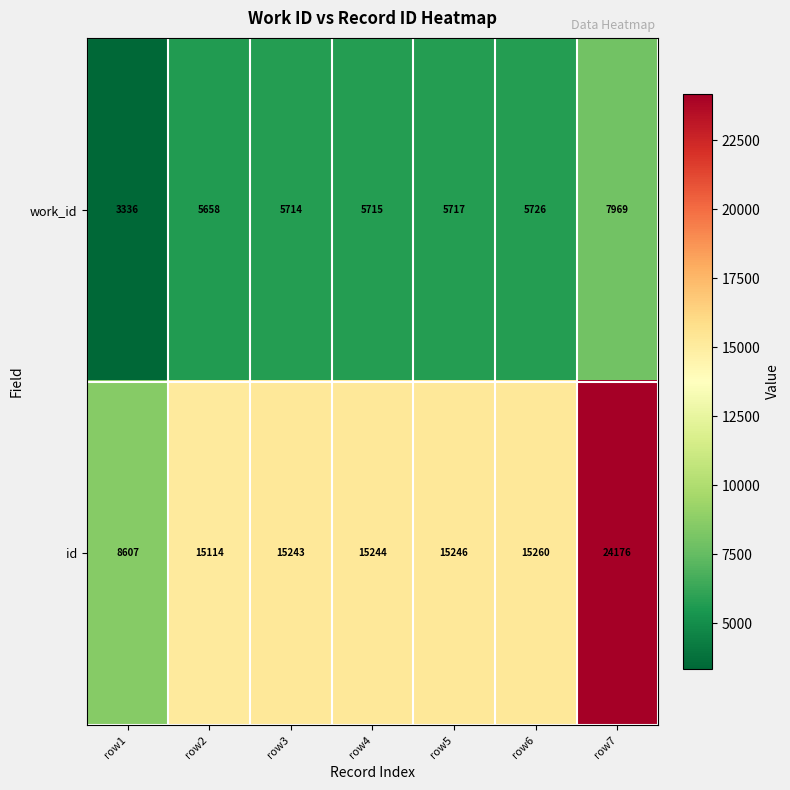

The value of id at row1 is 12382. True or false?

False